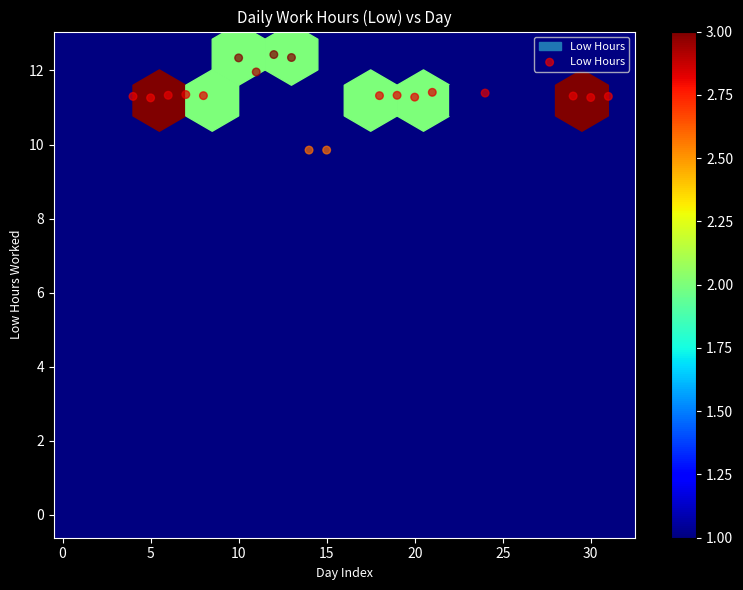

What is the range of Y values (max minus min)?

12.4